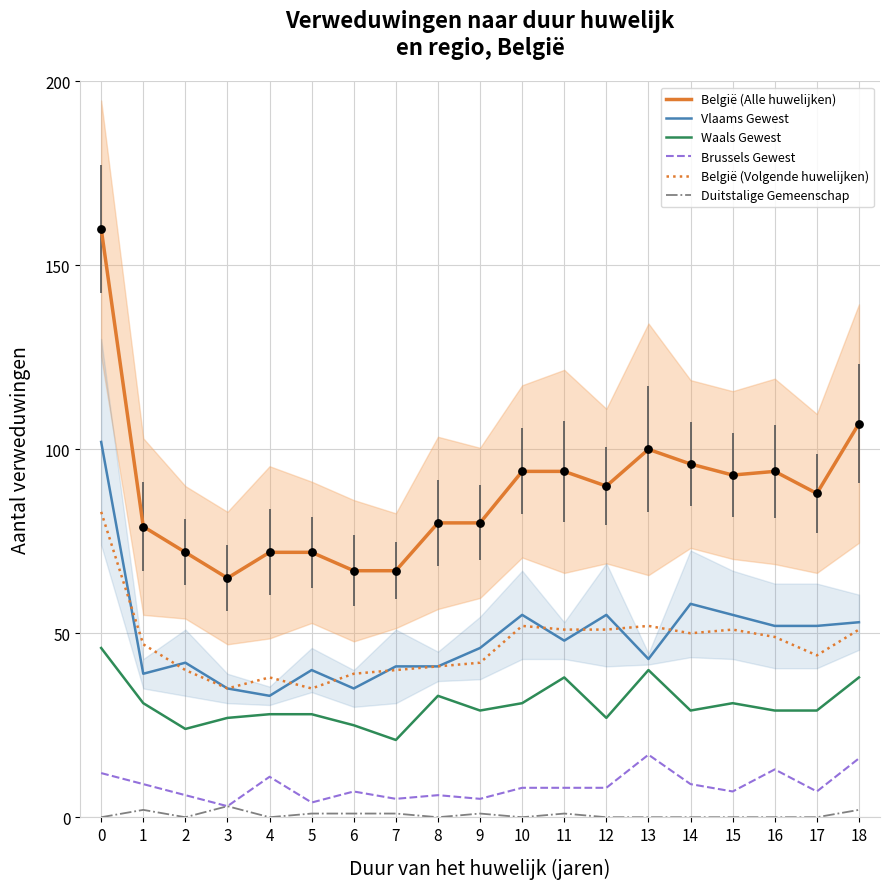

Which series has the largest Y range (max minus min)?

België (Alle huwelijken)